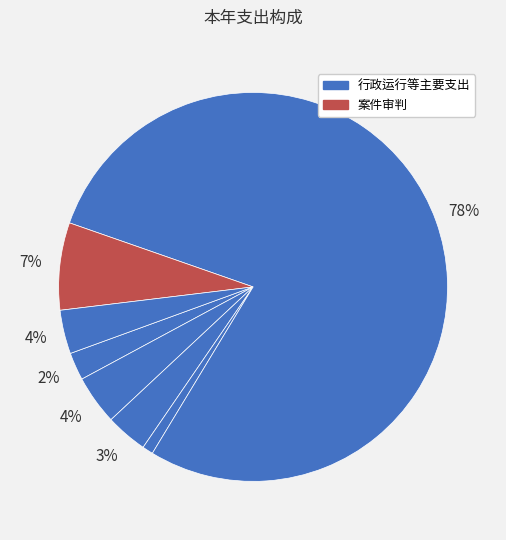

How many slices are in this pie chart?

7